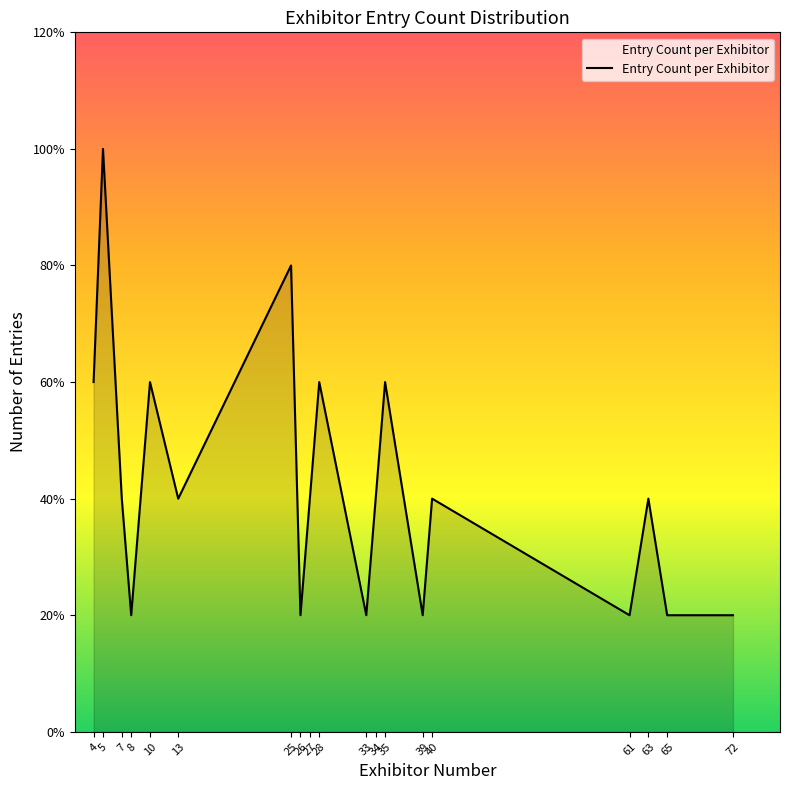

The value at 8 is 1. True or false?

True